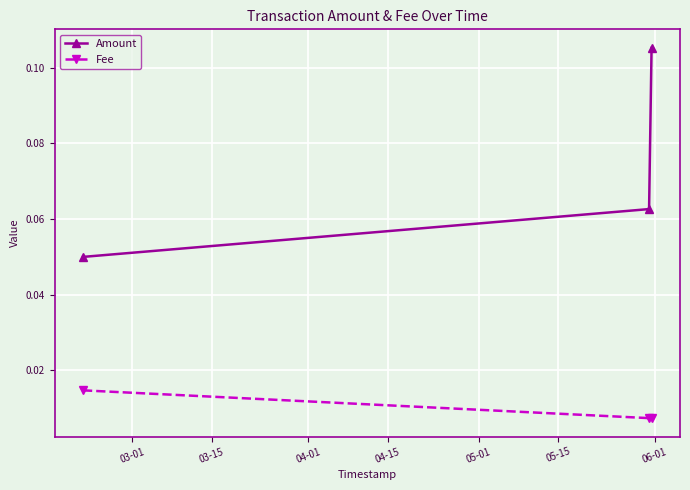

Which series has the widest spread of values?

Amount